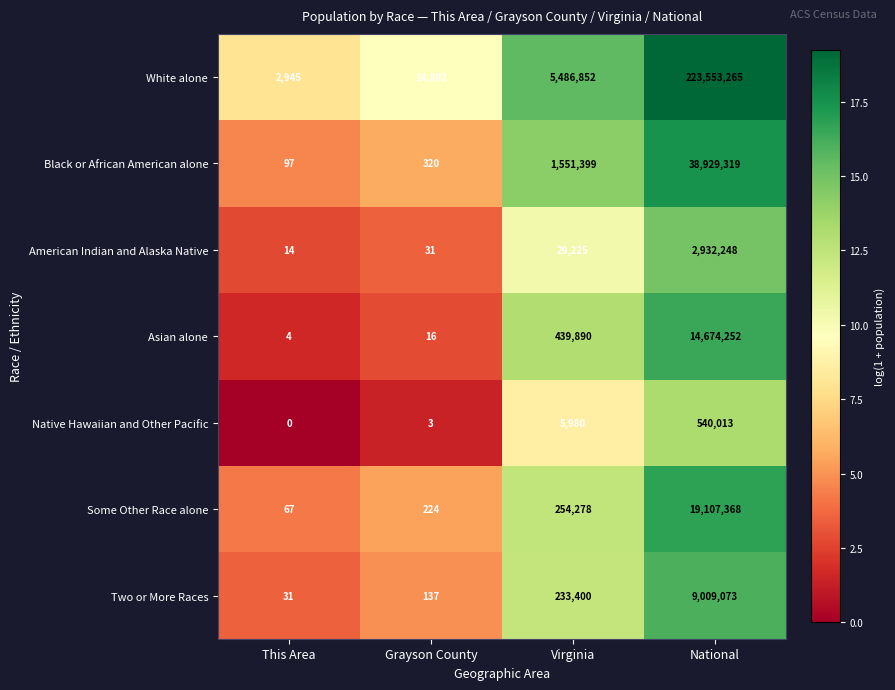

The value of Two or More Races at Virginia is 51842. True or false?

False